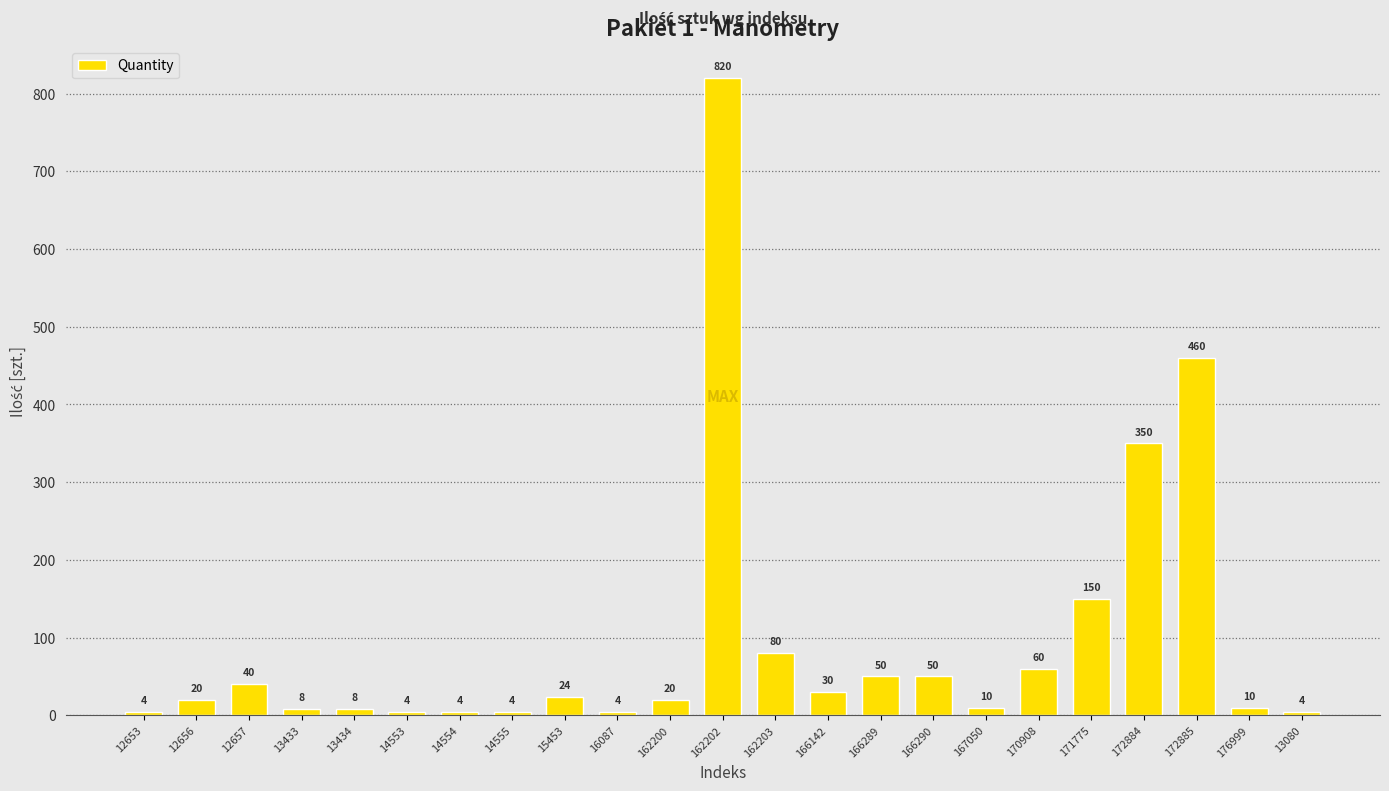

Between 162200 and 14555, which is larger?

162200